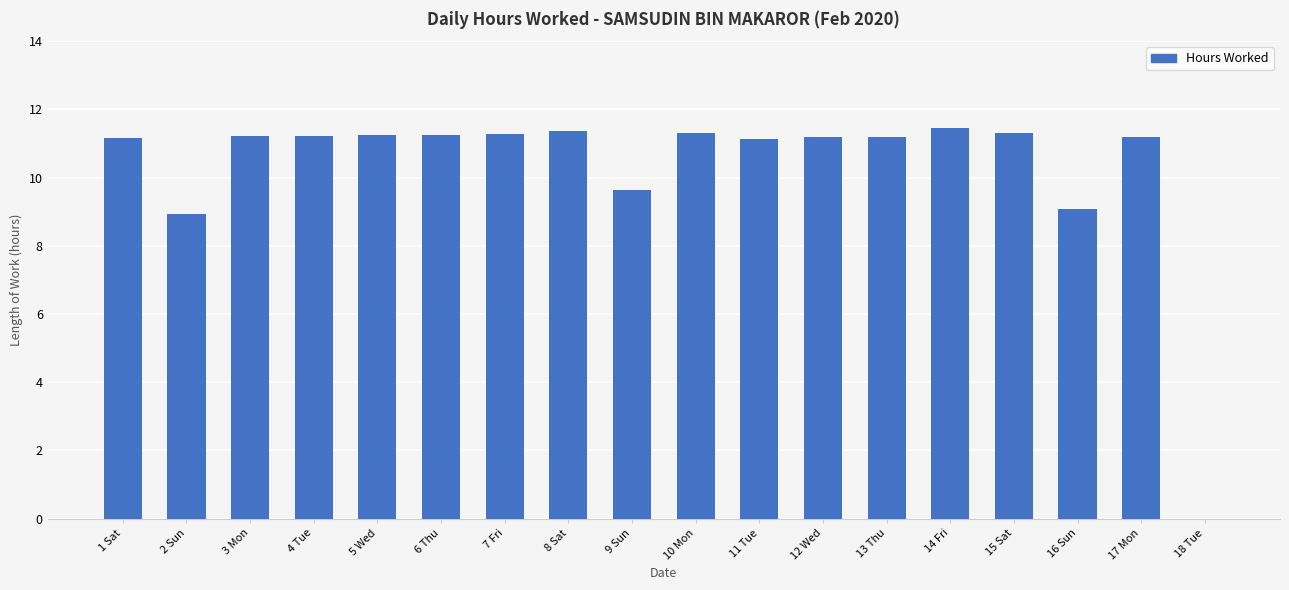

The value at 18 Tue is 0.0. True or false?

True